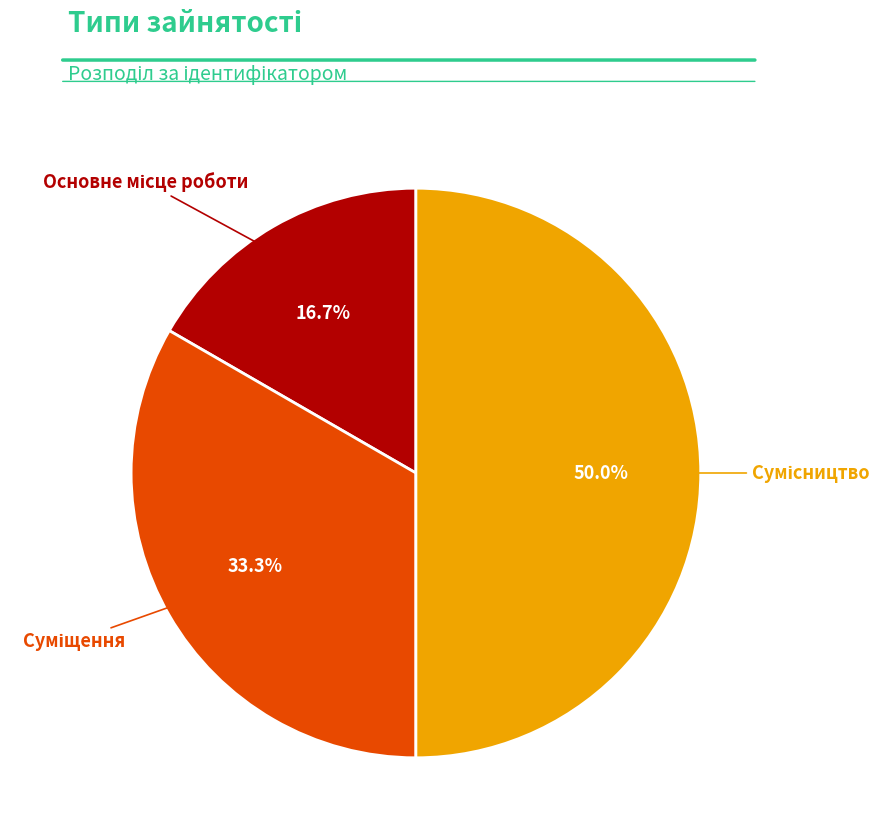

To the nearest percent, what is the average slice percentage?

33%